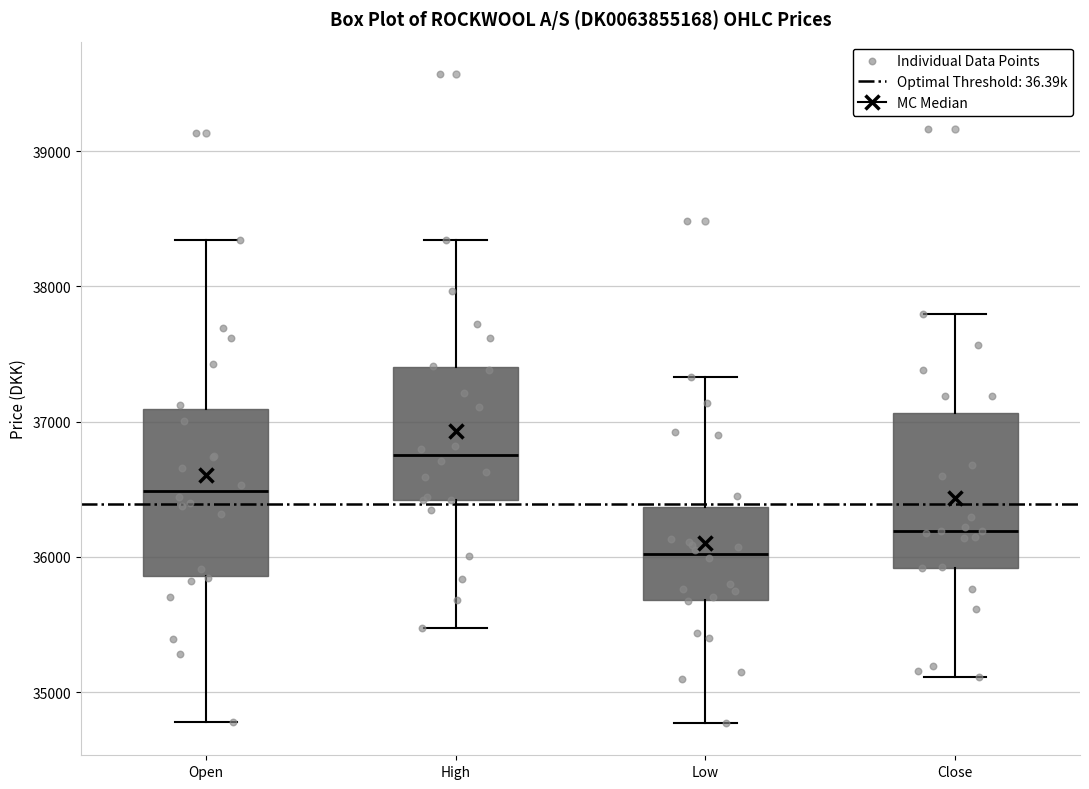

Reading left to right, read every box against the y-axis: the position of its median line, the range the box covers, and the ends of its whiskers. The values are not printed on the chart, so give them approximately, as read against the axis.

Open: median 36500, box 35900 to 37100, whiskers 34800 to 38300
High: median 36800, box 36400 to 37400, whiskers 35500 to 38300
Low: median 36000, box 35700 to 36400, whiskers 34800 to 37300
Close: median 36200, box 35900 to 37100, whiskers 35100 to 37800